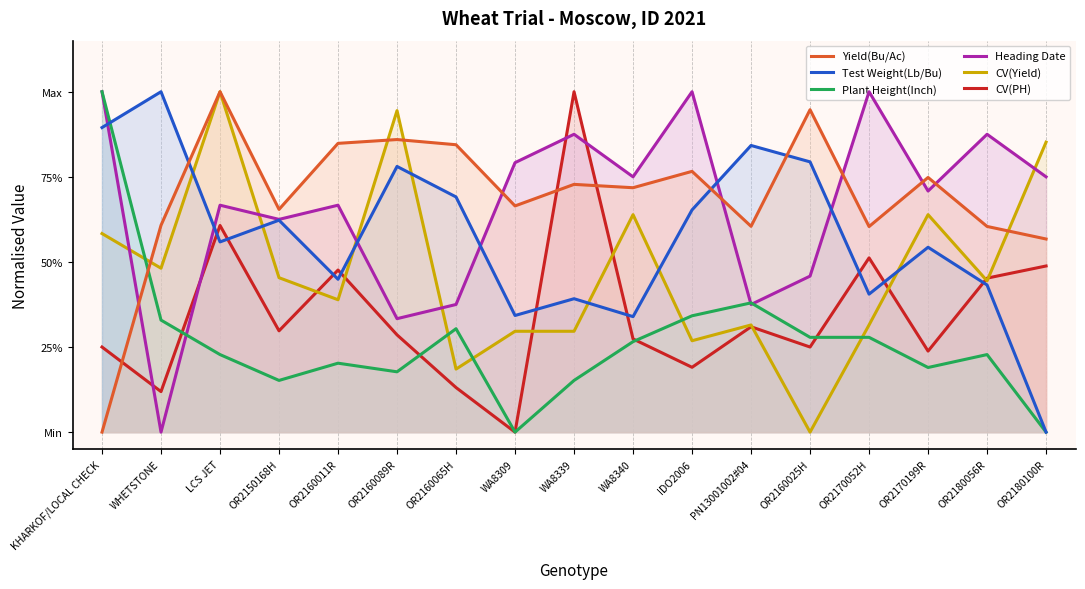

Reading left to right, what are all the values shown in this chart?

Yield(Bu/Ac): KHARKOF/LOCAL CHECK=0.0	WHETSTONE=0.6	LCS JET=1.0	OR2150168H=0.7	OR2160011R=0.8	OR2160089R=0.9	OR2160065H=0.8	WA8309=0.7	WA8339=0.7	WA8340=0.7	IDO2006=0.8	PN13001002#04=0.6	OR2160025H=0.9	OR2170052H=0.6	OR2170199R=0.7	OR2180056R=0.6	OR2180100R=0.6
Test Weight(Lb/Bu): KHARKOF/LOCAL CHECK=0.9	WHETSTONE=1.0	LCS JET=0.6	OR2150168H=0.6	OR2160011R=0.4	OR2160089R=0.8	OR2160065H=0.7	WA8309=0.3	WA8339=0.4	WA8340=0.3	IDO2006=0.7	PN13001002#04=0.8	OR2160025H=0.8	OR2170052H=0.4	OR2170199R=0.5	OR2180056R=0.4	OR2180100R=0.0
Plant Height(Inch): KHARKOF/LOCAL CHECK=1.0	WHETSTONE=0.3	LCS JET=0.2	OR2150168H=0.2	OR2160011R=0.2	OR2160089R=0.2	OR2160065H=0.3	WA8309=0.0	WA8339=0.2	WA8340=0.3	IDO2006=0.3	PN13001002#04=0.4	OR2160025H=0.3	OR2170052H=0.3	OR2170199R=0.2	OR2180056R=0.2	OR2180100R=0.0
Heading Date: KHARKOF/LOCAL CHECK=1.0	WHETSTONE=0.0	LCS JET=0.7	OR2150168H=0.6	OR2160011R=0.7	OR2160089R=0.3	OR2160065H=0.4	WA8309=0.8	WA8339=0.9	WA8340=0.8	IDO2006=1.0	PN13001002#04=0.4	OR2160025H=0.5	OR2170052H=1.0	OR2170199R=0.7	OR2180056R=0.9	OR2180100R=0.8
CV(Yield): KHARKOF/LOCAL CHECK=0.6	WHETSTONE=0.5	LCS JET=1.0	OR2150168H=0.5	OR2160011R=0.4	OR2160089R=0.9	OR2160065H=0.2	WA8309=0.3	WA8339=0.3	WA8340=0.6	IDO2006=0.3	PN13001002#04=0.3	OR2160025H=0.0	OR2170052H=0.3	OR2170199R=0.6	OR2180056R=0.4	OR2180100R=0.9
CV(PH): KHARKOF/LOCAL CHECK=0.2	WHETSTONE=0.1	LCS JET=0.6	OR2150168H=0.3	OR2160011R=0.5	OR2160089R=0.3	OR2160065H=0.1	WA8309=0.0	WA8339=1.0	WA8340=0.3	IDO2006=0.2	PN13001002#04=0.3	OR2160025H=0.2	OR2170052H=0.5	OR2170199R=0.2	OR2180056R=0.5	OR2180100R=0.5